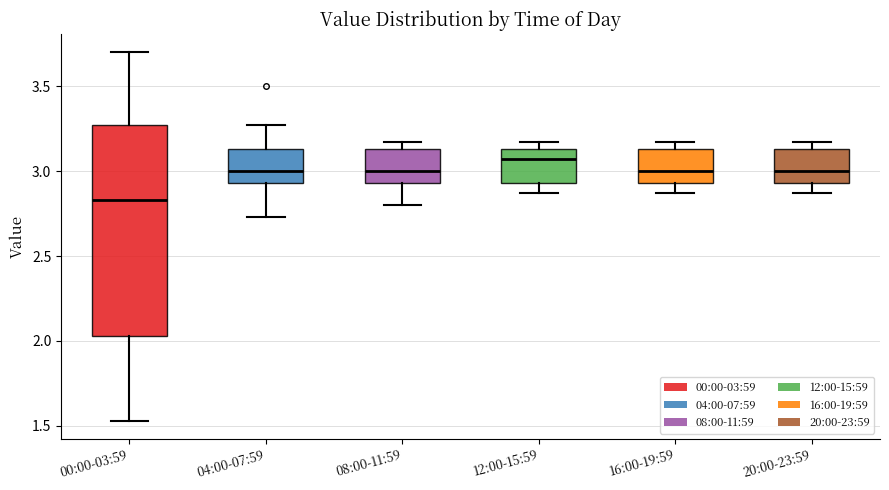

Reading left to right, read every box against the y-axis: the position of its median line, the range the box covers, and the ends of its whiskers. The values are not printed on the chart, so give them approximately, as read against the axis.

00:00-03:59: median 2.85, box 2.05 to 3.25, whiskers 1.55 to 3.70
04:00-07:59: median 3.00, box 2.95 to 3.15, whiskers 2.75 to 3.25
08:00-11:59: median 3.00, box 2.95 to 3.15, whiskers 2.80 to 3.15 (just above the box's upper edge)
12:00-15:59: median 3.05, box 2.95 to 3.15, whiskers 2.85 to 3.15 (just above the box's upper edge)
16:00-19:59: median 3.00, box 2.95 to 3.15, whiskers 2.85 to 3.15 (just above the box's upper edge)
20:00-23:59: median 3.00, box 2.95 to 3.15, whiskers 2.85 to 3.15 (just above the box's upper edge)